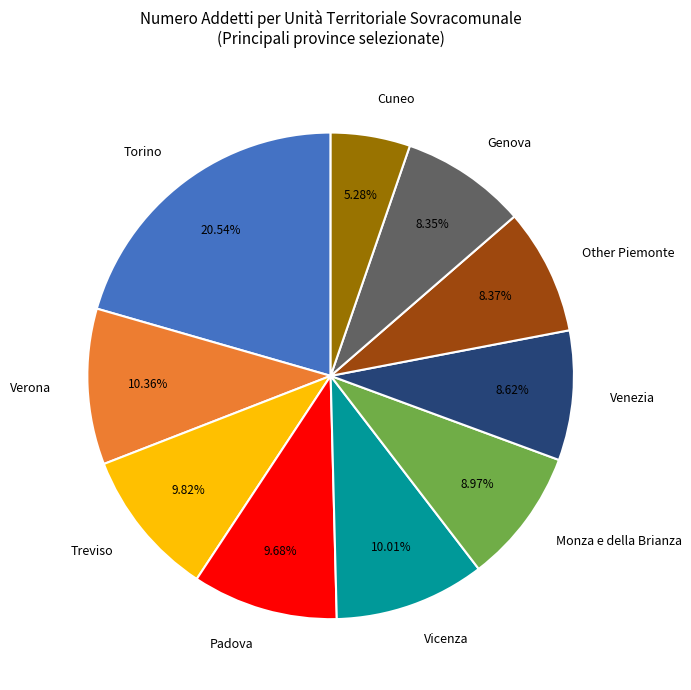

Approximately how many times larger is the value at Other Piemonte compared to Cuneo?

1.6